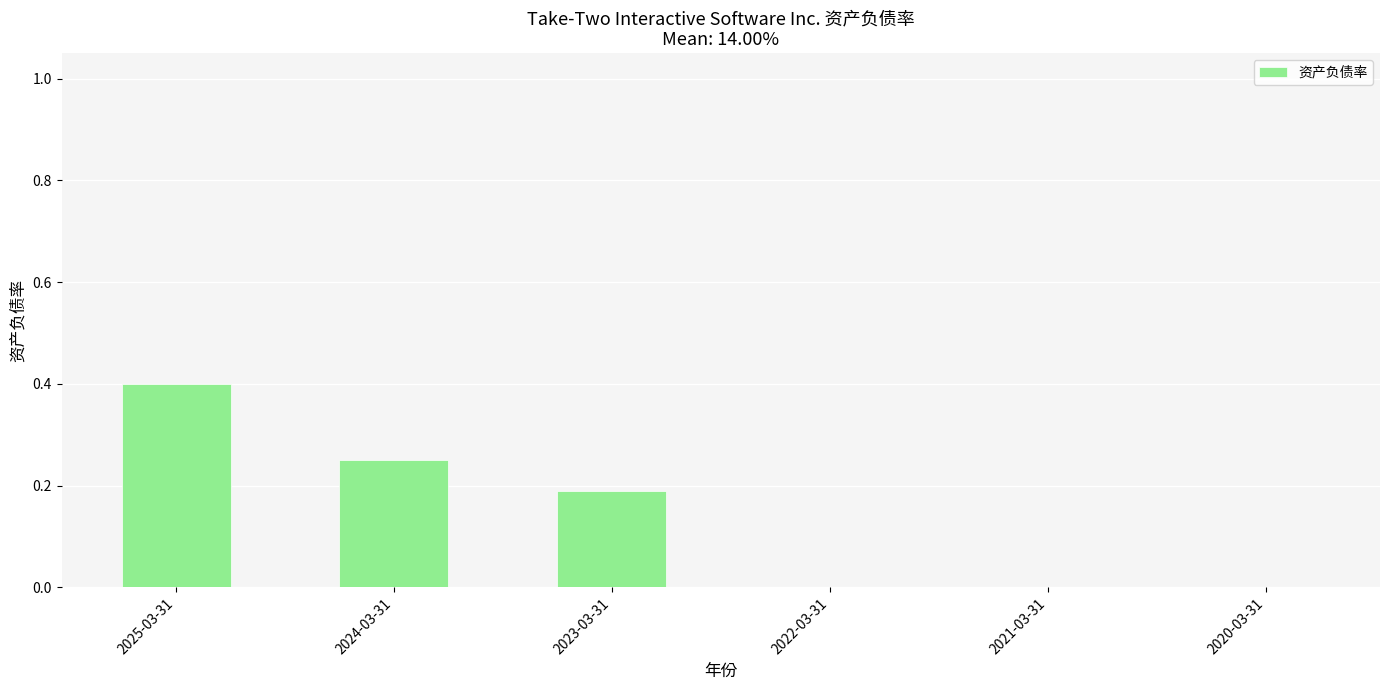

How many data points does each series have?

6